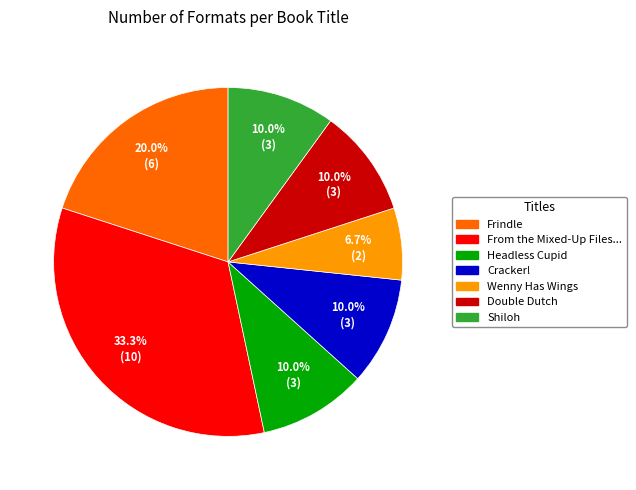

What percentage is NOT represented by Wenny Has Wings?

93.3%